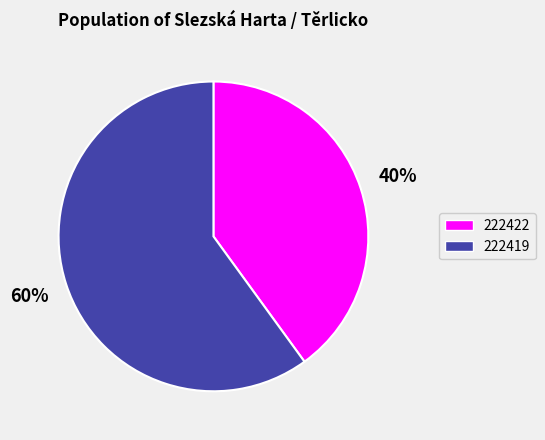

Do 222422 and 222419 together represent more than half of the pie?

Yes